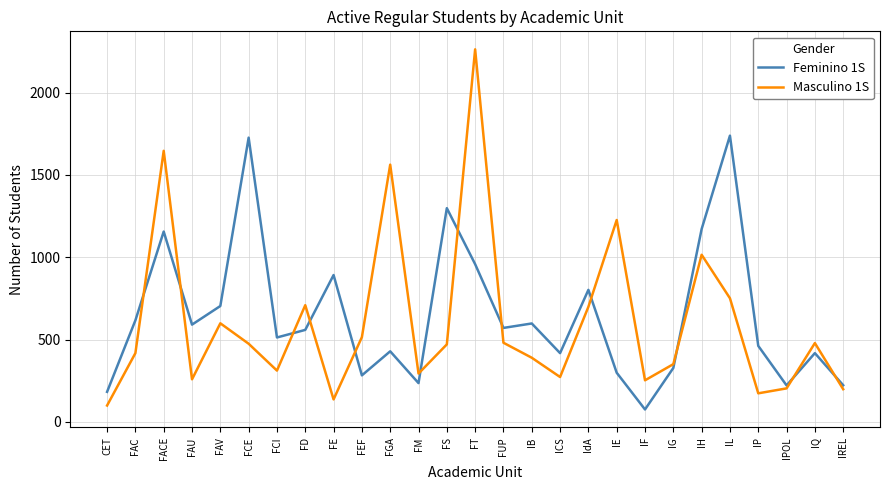

At ICS, list the series in order from smallest to largest.

Masculino 1S, Feminino 1S